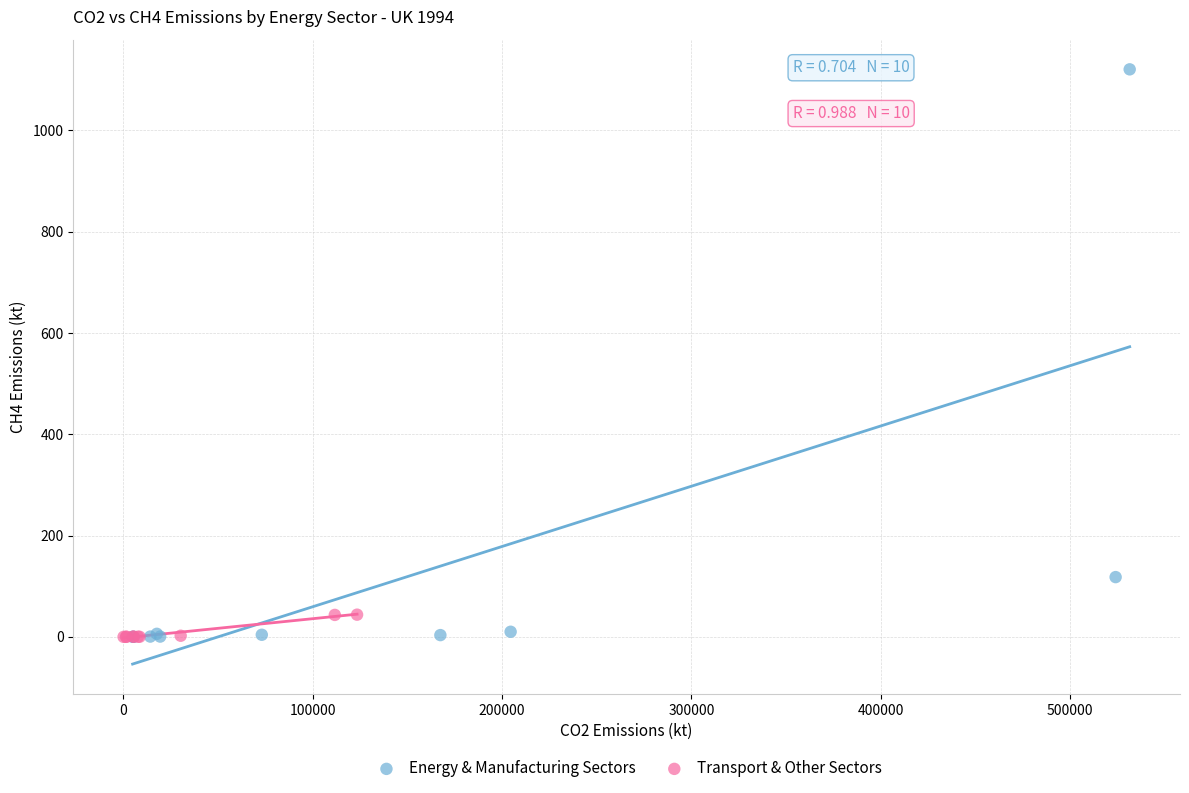

Which series has the widest spread of Y values?

Energy & Manufacturing Sectors